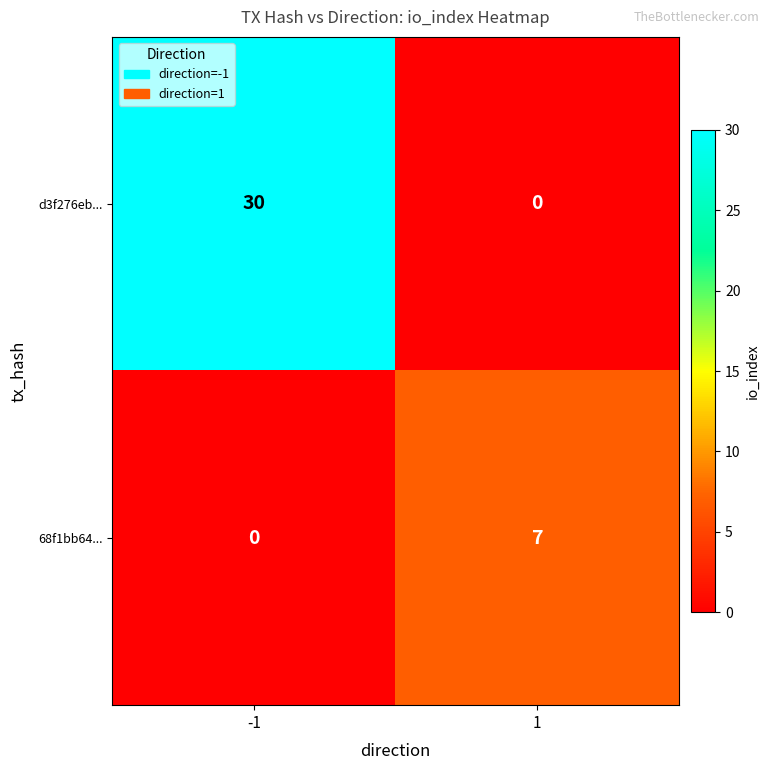

What is the maximum value shown in the chart?

30